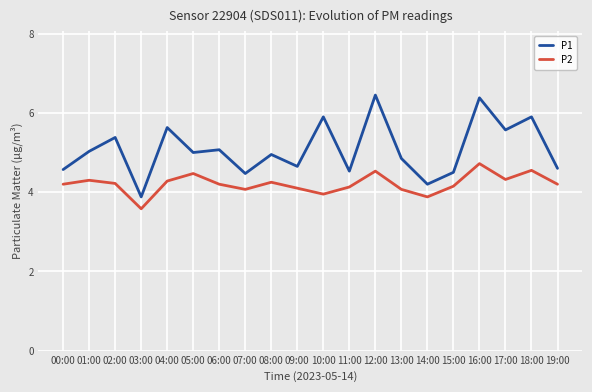

What is the total value across all series at 08:00?

9.2